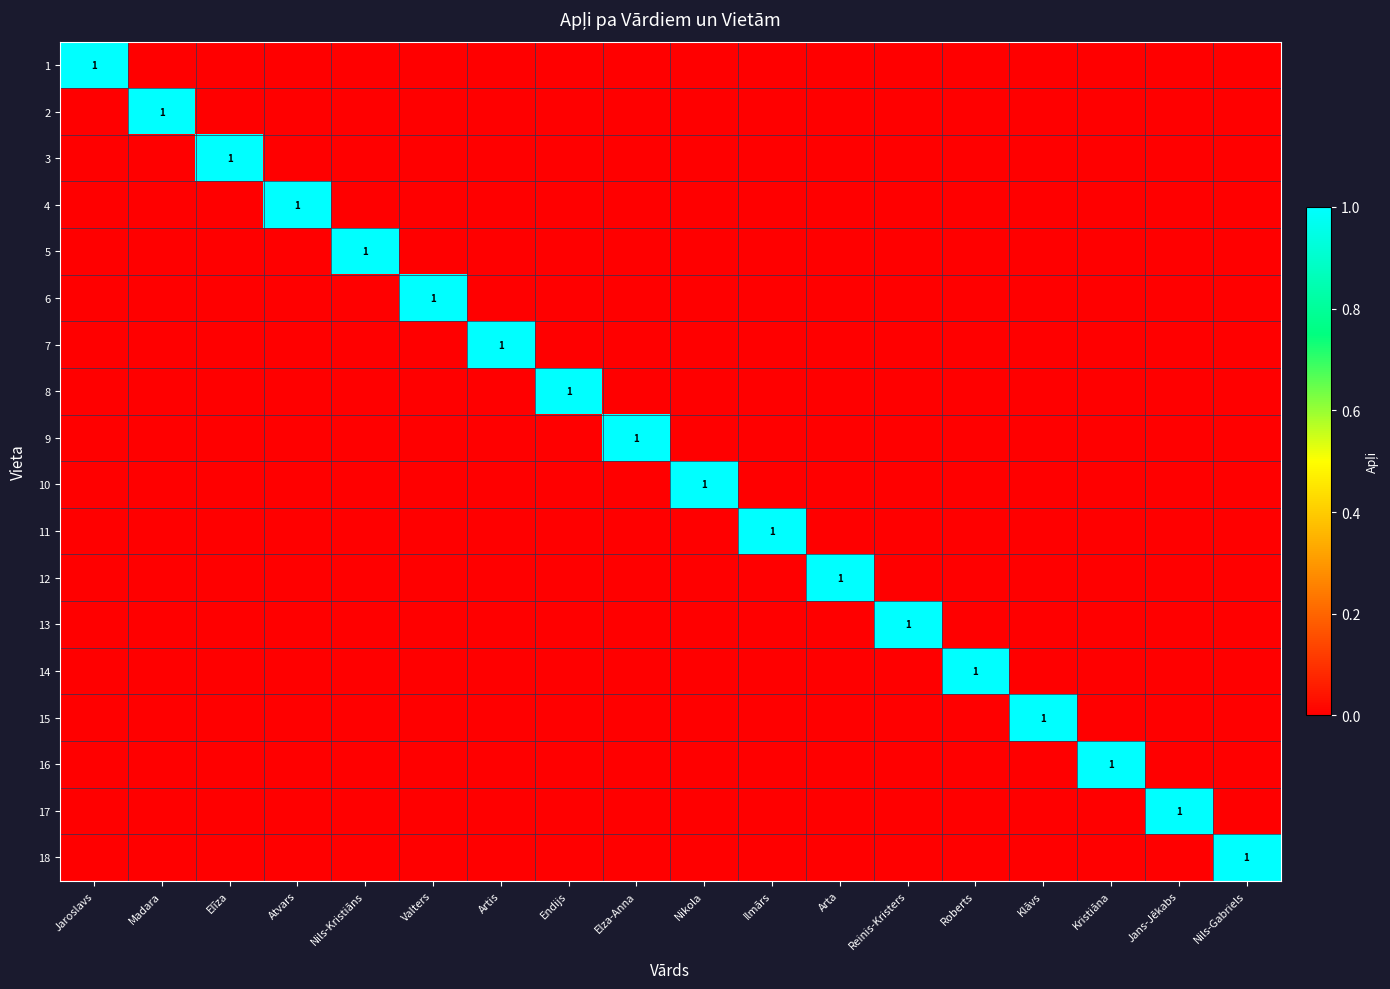

Is it true that 3 equals 1 at Elīza?

True